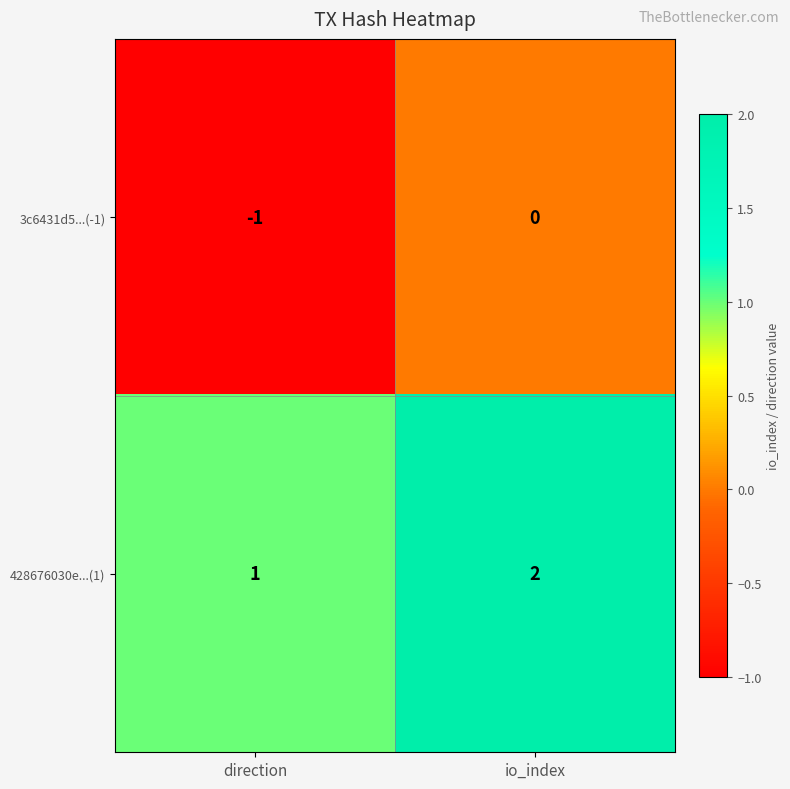

What is the sum of all 428676030e...(1) values?

3